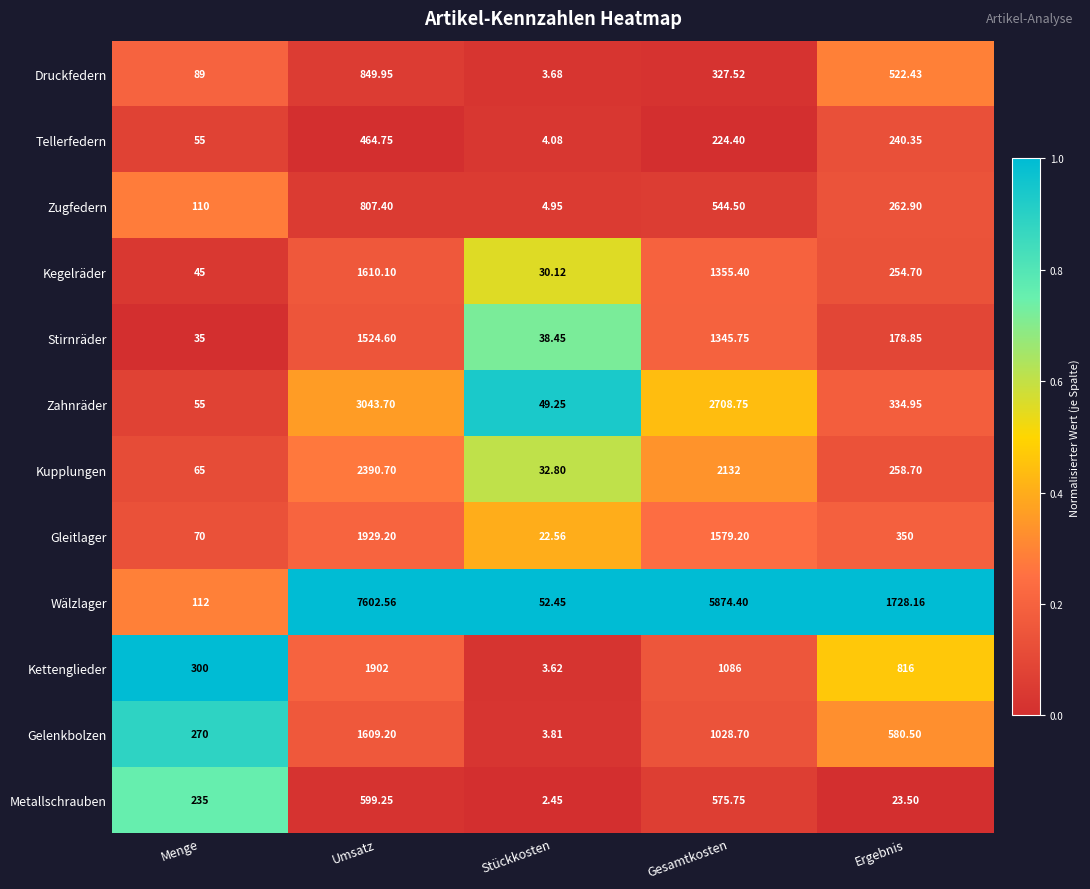

Which series has the largest total across all categories?

Wälzlager